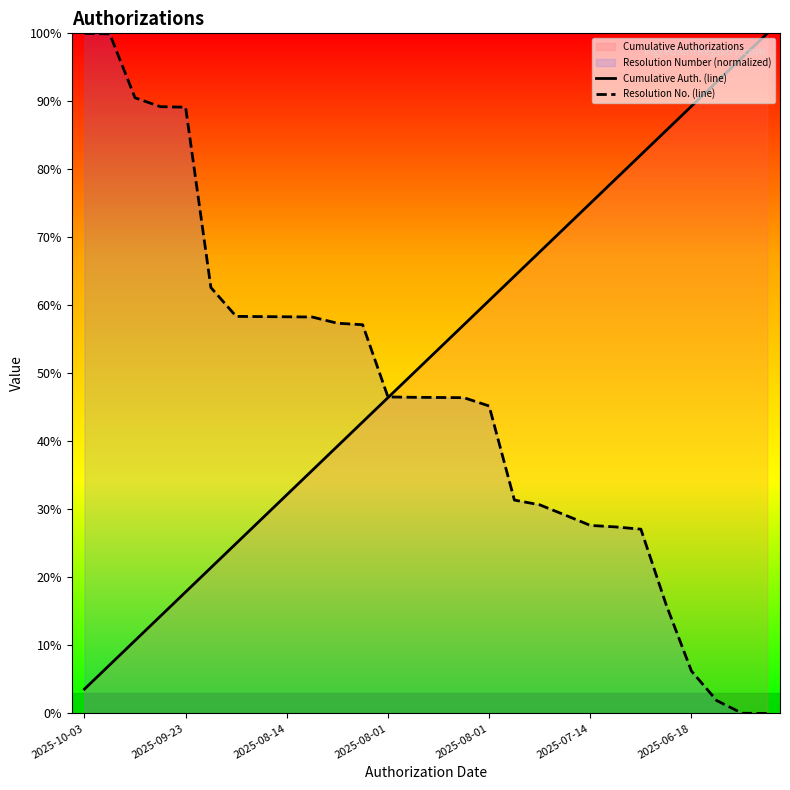

What is the value of the Resolution No. (line) point at the 7th from the left?

58.4